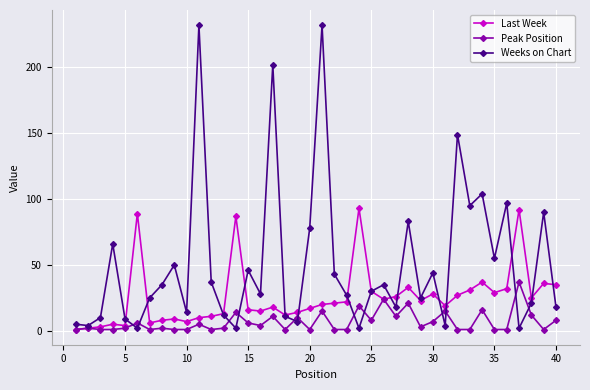

Which series has the widest spread of values?

Weeks on Chart